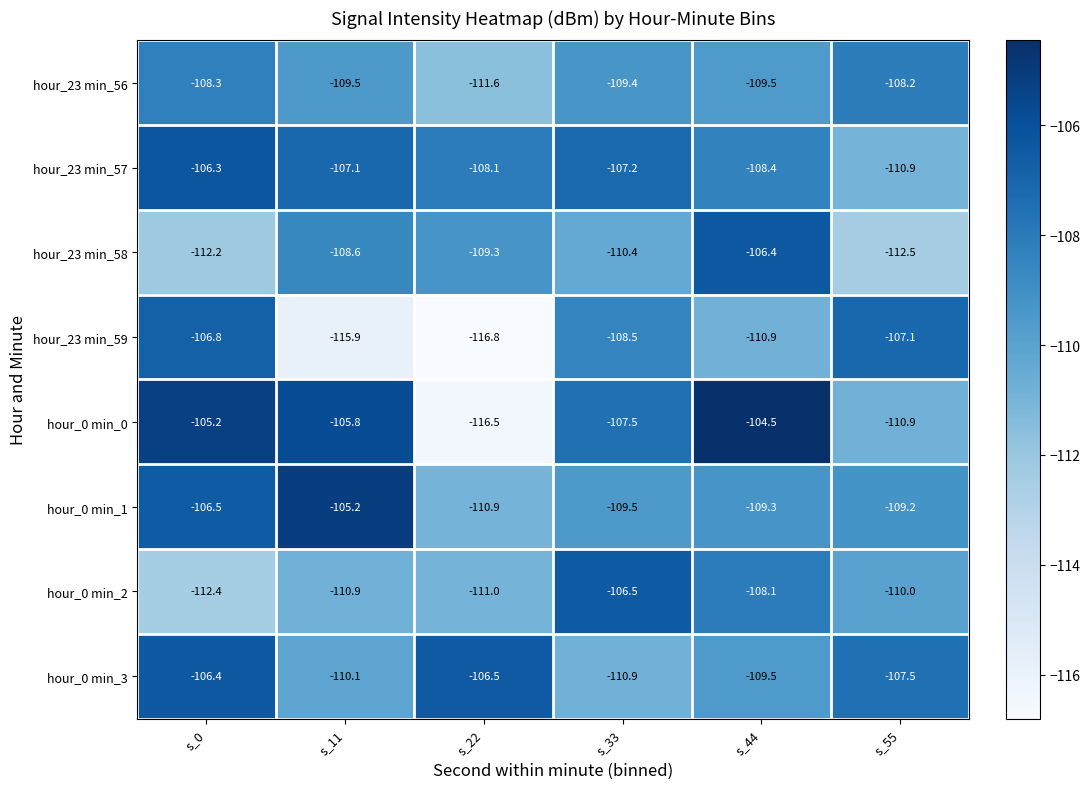

Rank the categories by hour_0 min_1 value from lowest to highest.

s_22, s_33, s_44, s_55, s_0, s_11